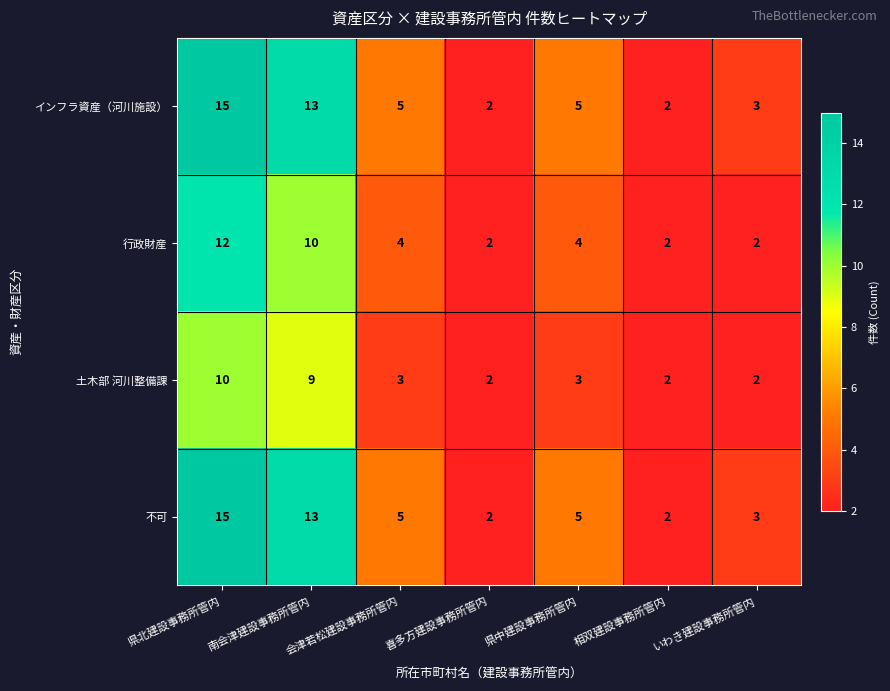

What is the sum of the インフラ資産（河川施設） values at 南会津建設事務所管内 and 県中建設事務所管内?

18